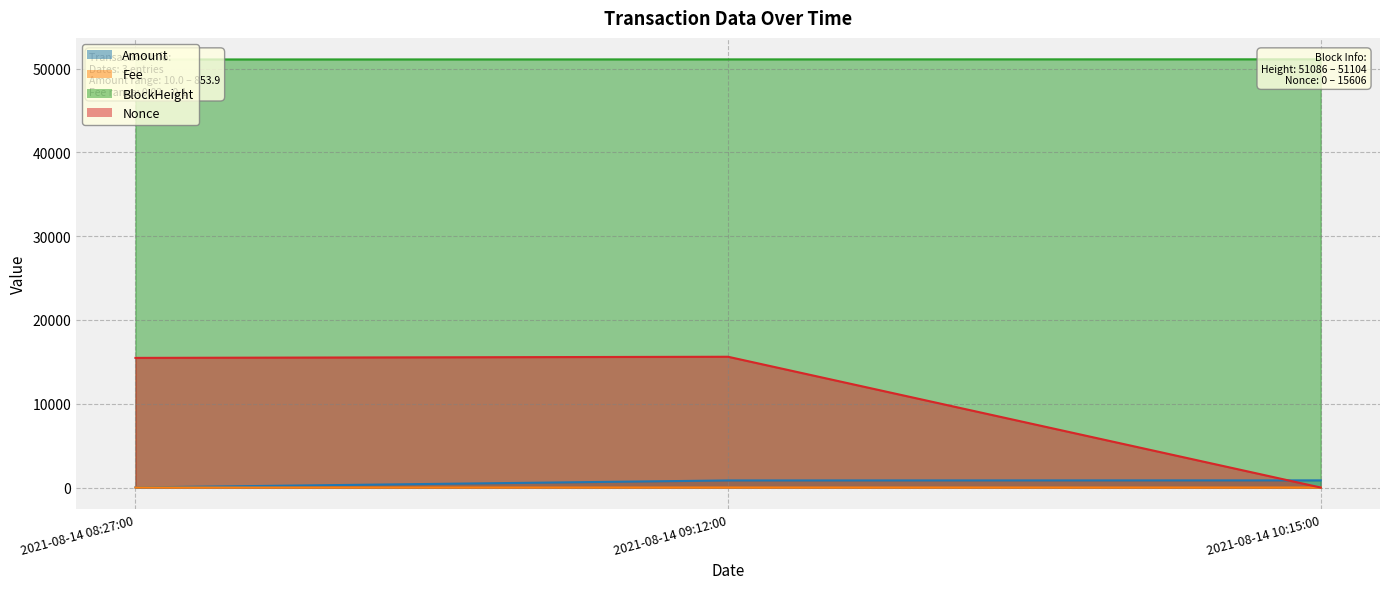

What is the value of the Amount point at the 3rd from the left?

853.9